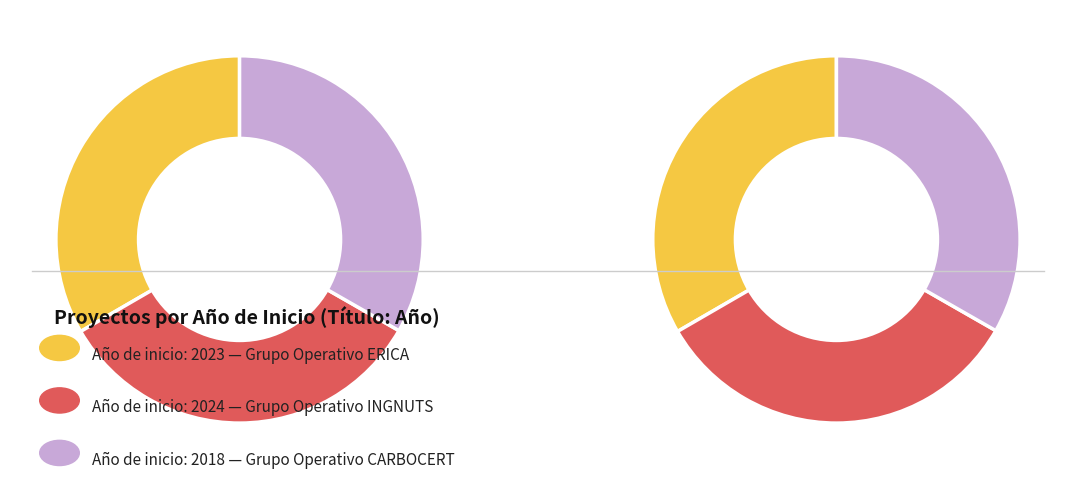

To the nearest percent, what percentage of the pie is Grupo Operativo INGNUTS?

33%